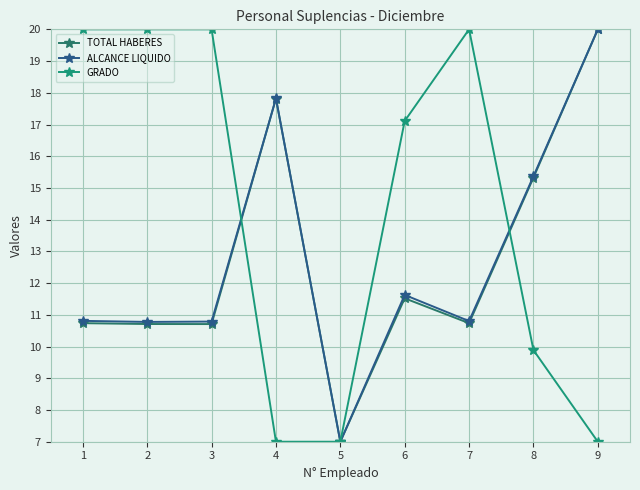

What is the value of the GRADO point at the 7th from the left?

20.0